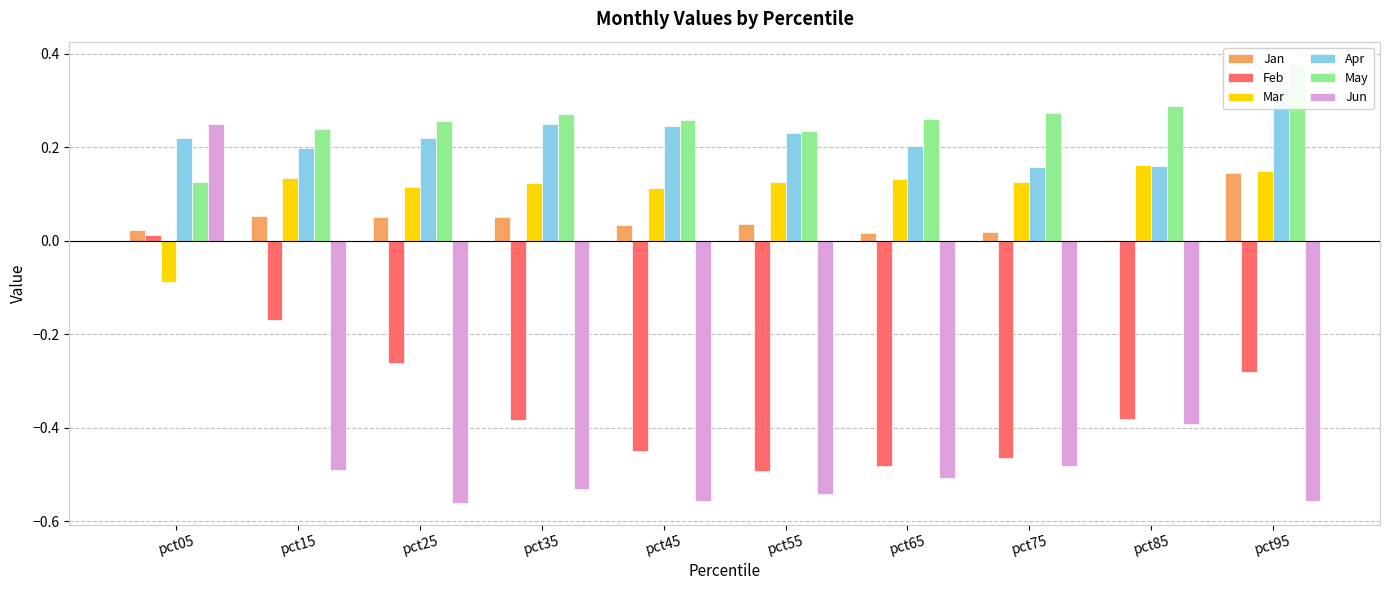

How many distinct data groups are displayed?

6